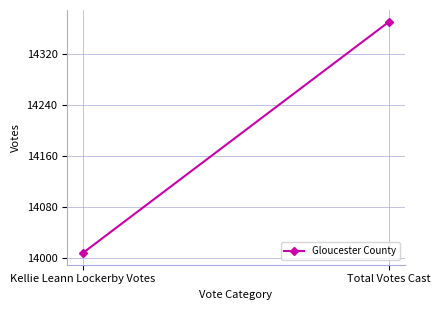

At which category does the chart reach its peak across all series?

Total Votes Cast